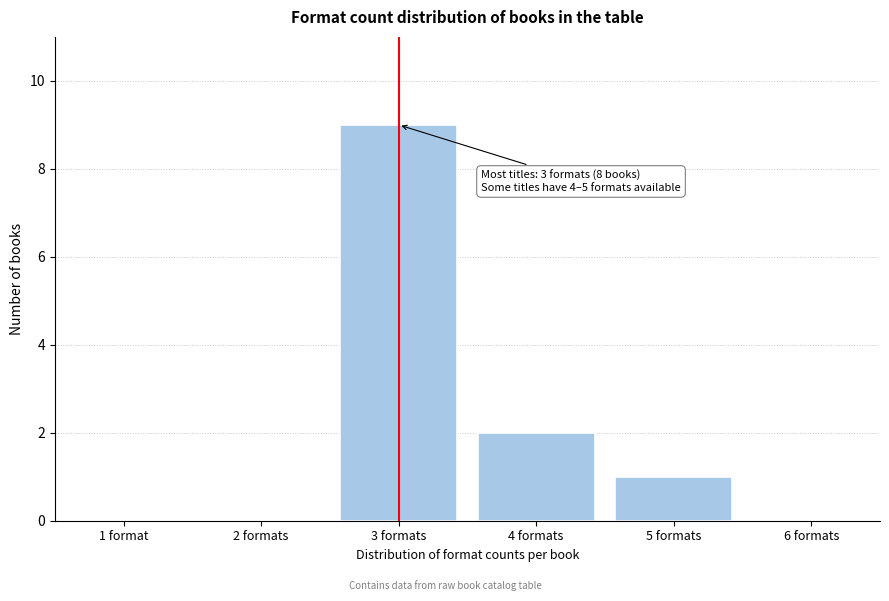

Reading left to right, list all the values displayed in this chart.

1 format=0	2 formats=0	3 formats=9	4 formats=2	5 formats=1	6 formats=0